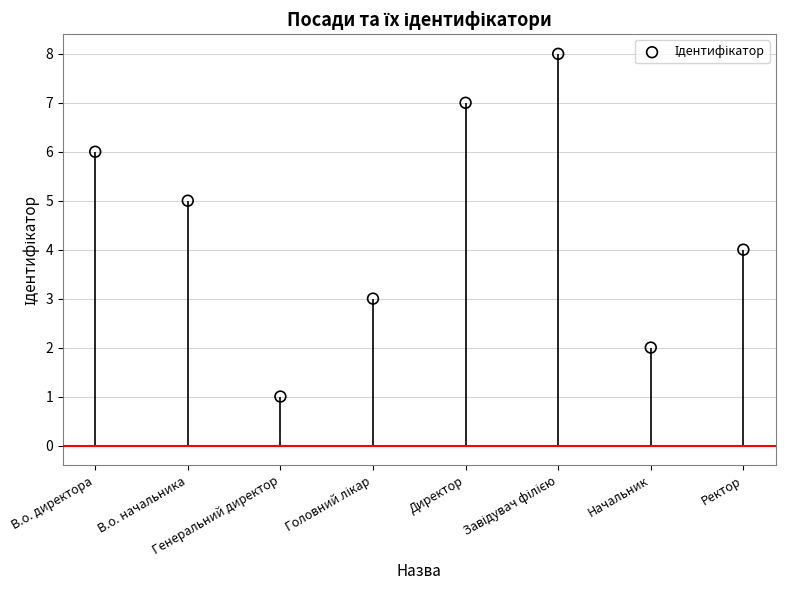

What is the change in value from Директор to Завідувач філією?

+1